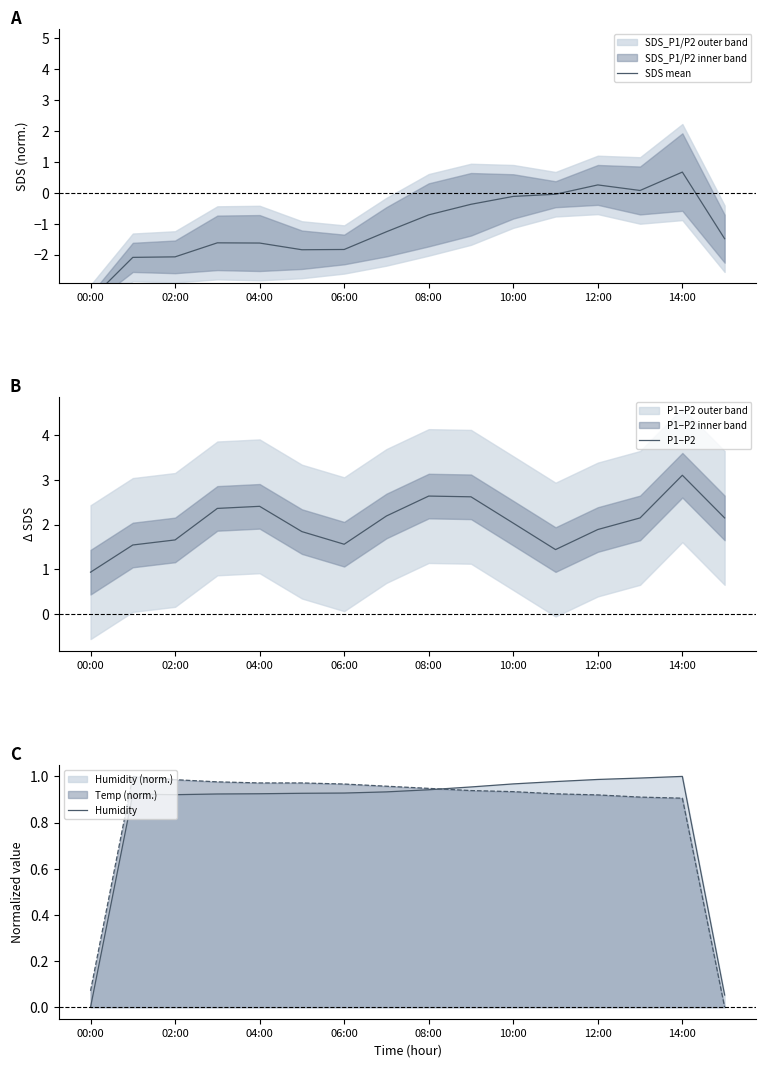

Which series has the largest total across all categories?

P1−P2